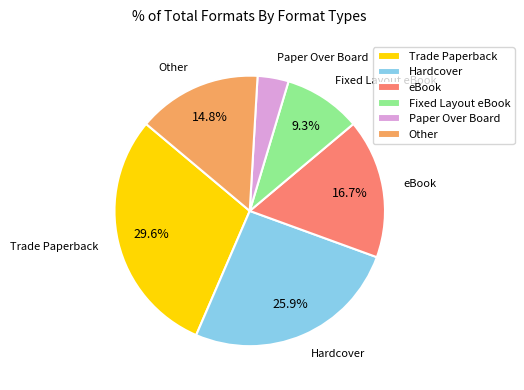

What is the smallest slice in the pie chart?

Paper Over Board